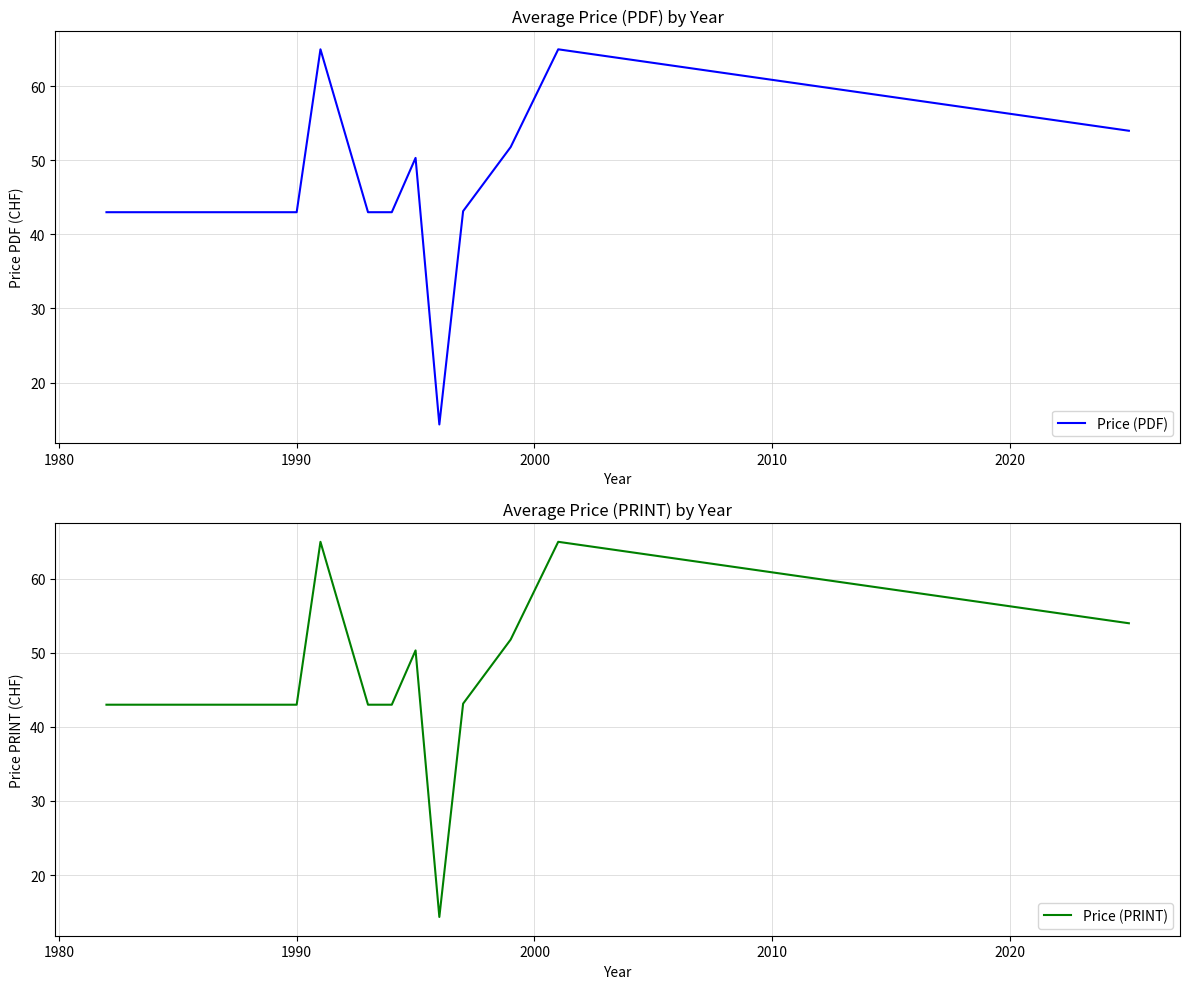

Count the number of data series in this chart.

2